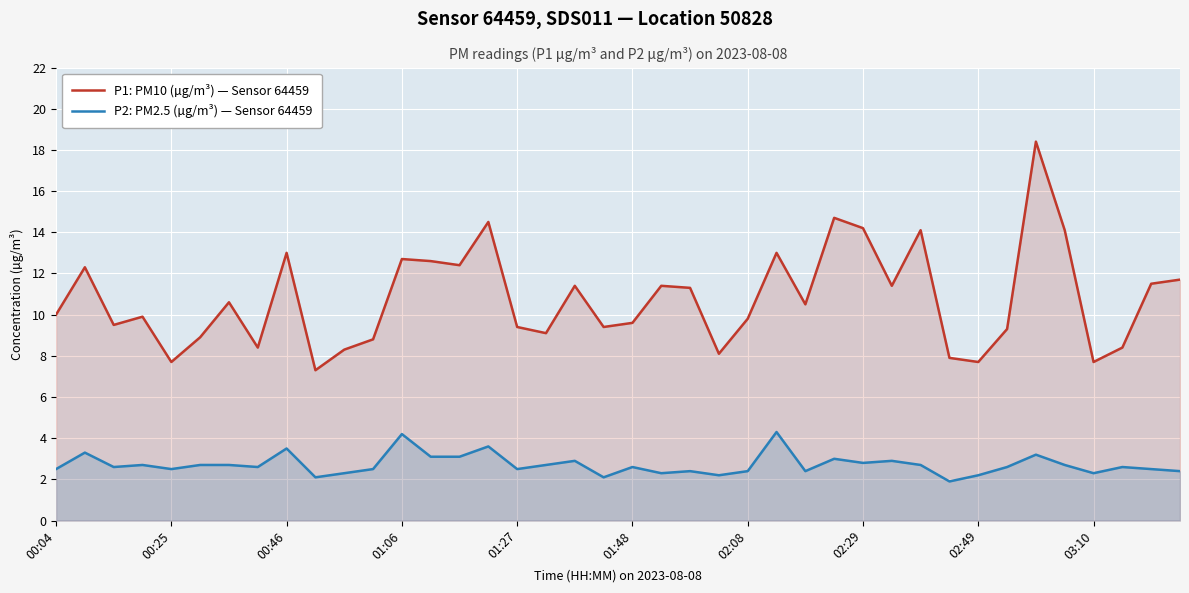

What is the total value across all series at 22?

13.7